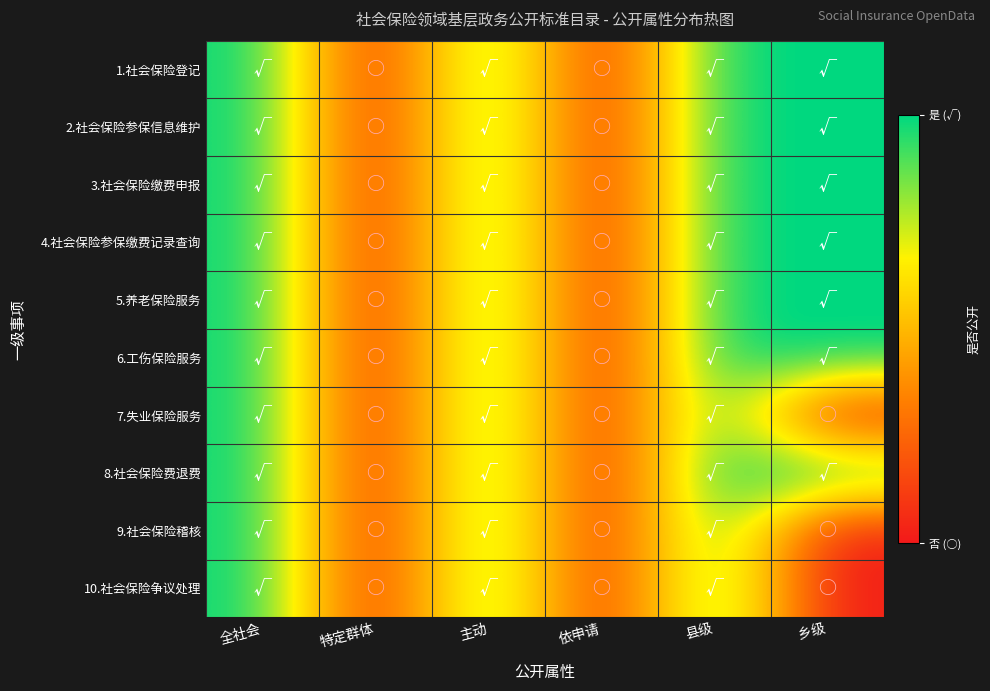

What is the total value across all series at 县级?

10